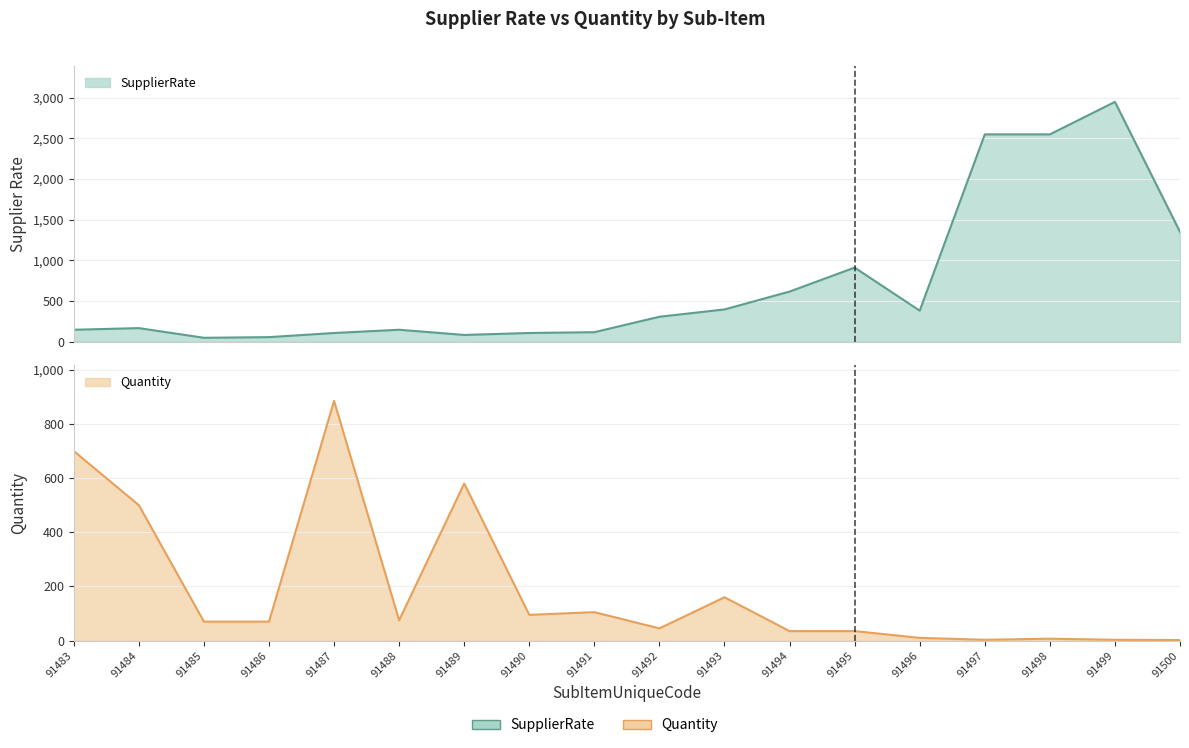

Reading left to right, what are all the values shown in this chart?

SupplierRate: 91483=145	91484=165	91485=46	91486=54	91487=105	91488=145	91489=81	91490=105	91491=115	91492=305	91493=395	91494=615	91495=910	91496=380	91497=2550	91498=2550	91499=2950	91500=1350
Quantity: 91483=700	91484=500	91485=70	91486=70	91487=885	91488=75	91489=580	91490=95	91491=105	91492=45	91493=160	91494=35	91495=35	91496=10	91497=3	91498=7	91499=3	91500=2